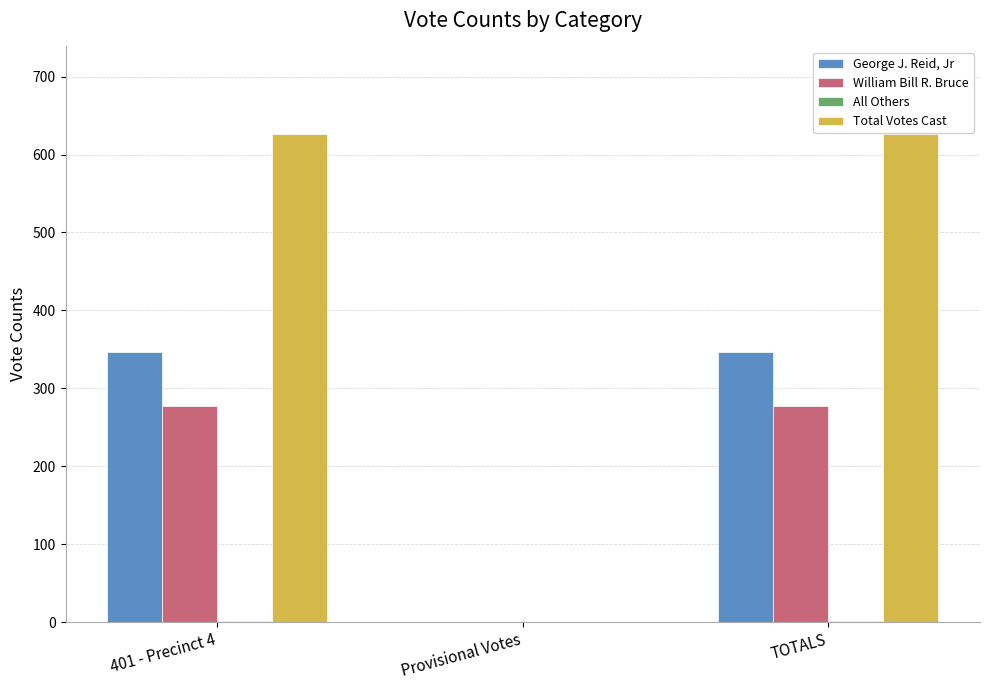

Between Provisional Votes and TOTALS, which series saw the biggest shift?

Total Votes Cast